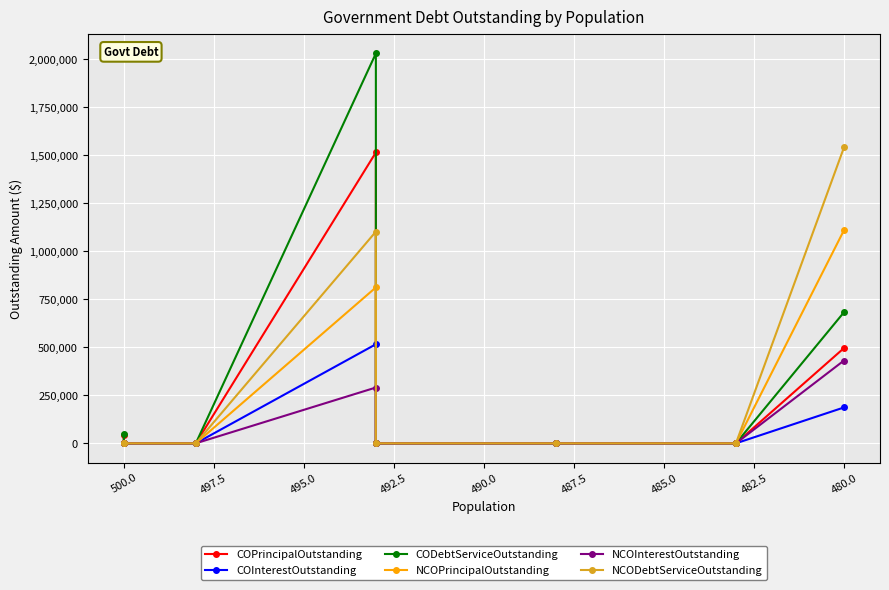

What are all the series names shown in the legend?

COPrincipalOutstanding, COInterestOutstanding, CODebtServiceOutstanding, NCOPrincipalOutstanding, NCOInterestOutstanding, NCODebtServiceOutstanding